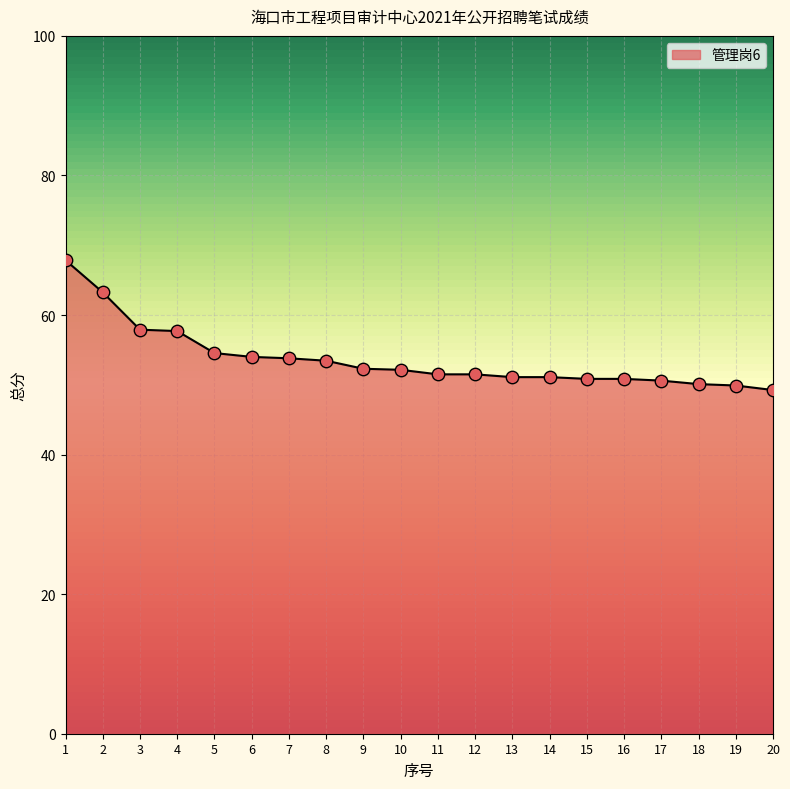

What is the change in value from 7 to 19?

-3.9